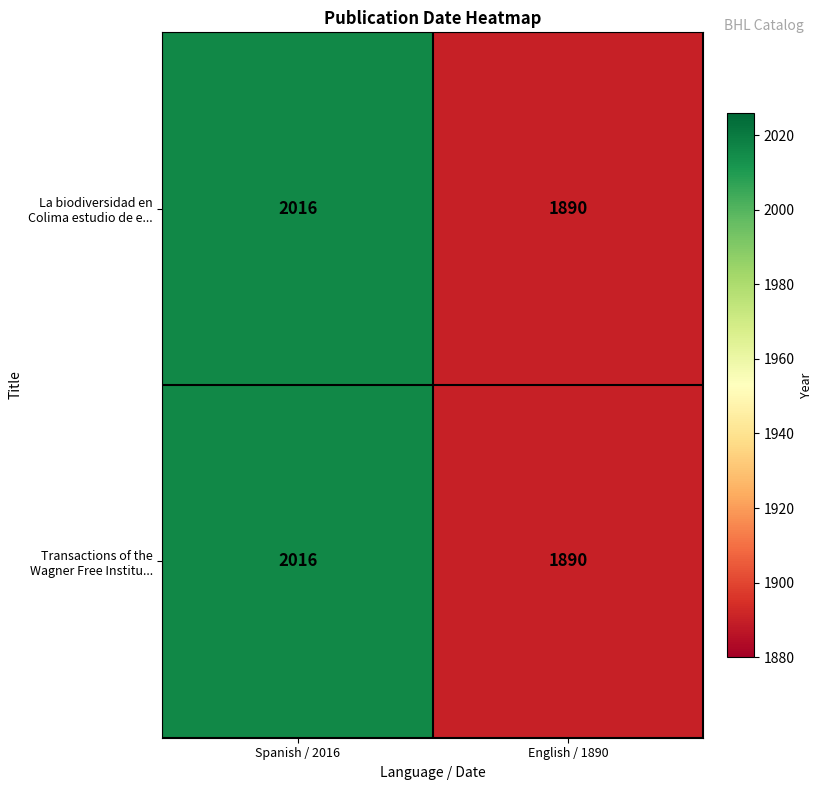

What is the maximum value shown in the chart?

2016